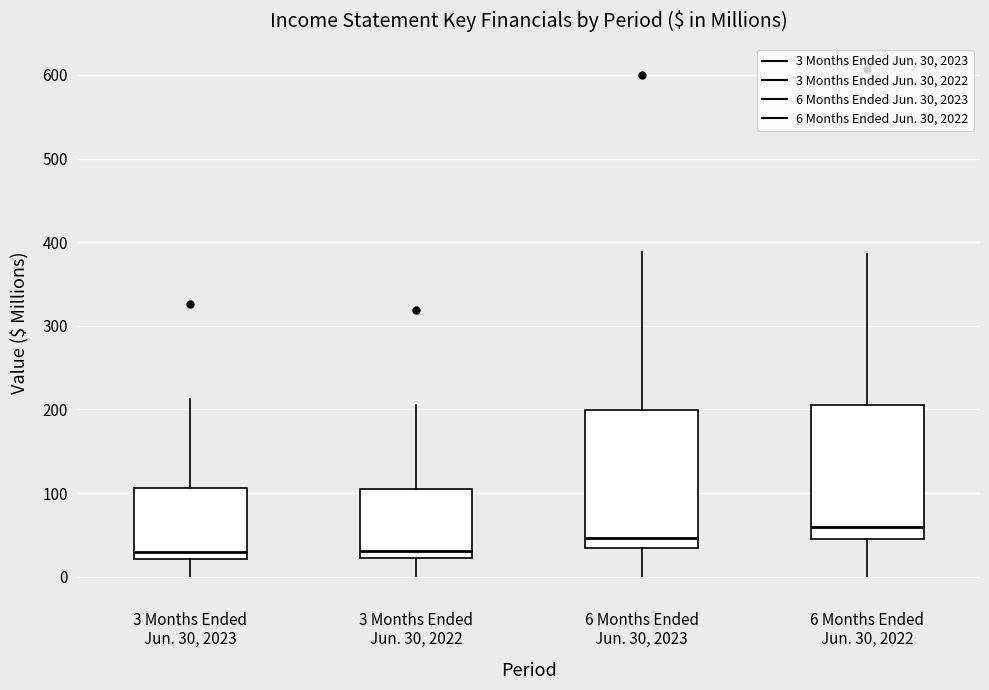

Reading left to right, read every box against the y-axis: the position of its median line, the range the box covers, and the ends of its whiskers. The values are not printed on the chart, so give them approximately, as read against the axis.

3 Months Ended Jun. 30, 2023: median 30, box 20 to 110, whiskers 0 to 210
3 Months Ended Jun. 30, 2022: median 30, box 20 to 110, whiskers 0 to 210
6 Months Ended Jun. 30, 2023: median 50, box 30 to 200, whiskers 0 to 390
6 Months Ended Jun. 30, 2022: median 60, box 40 to 210, whiskers 0 to 390